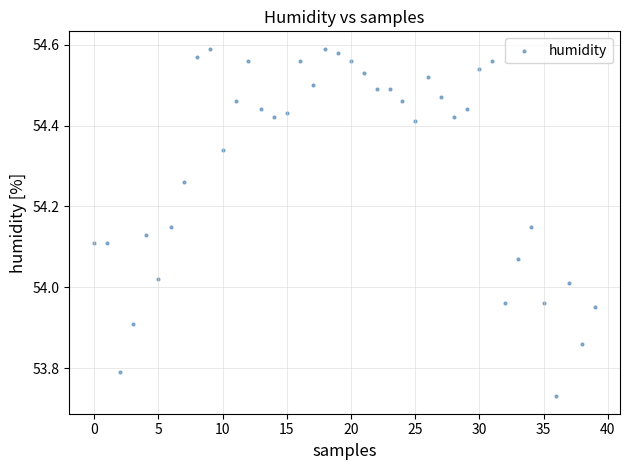

What is the range of Y values (max minus min)?

0.9